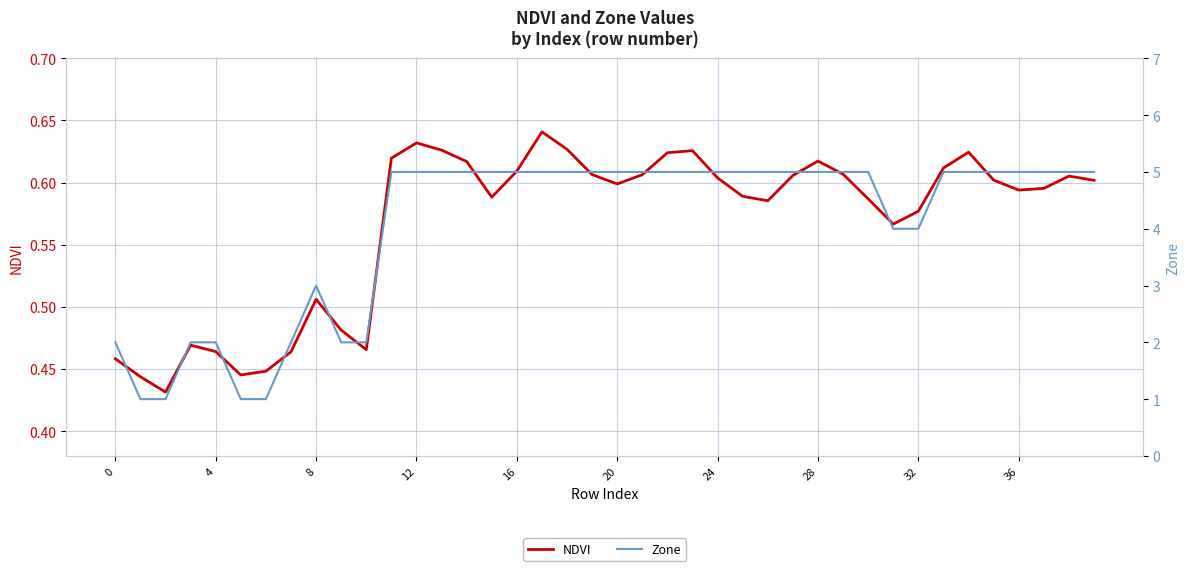

Count the number of data series in this chart.

2